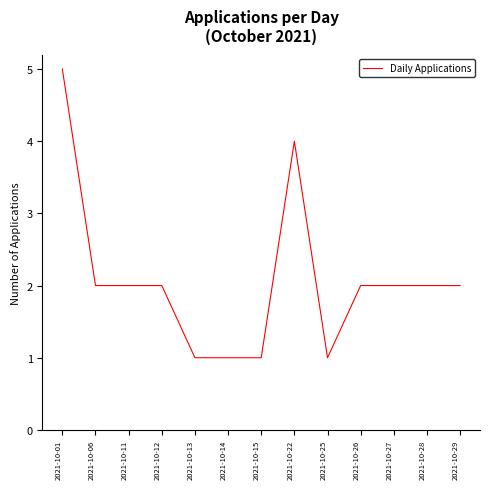

Is it true that the value at 2021-10-27 is 2?

True